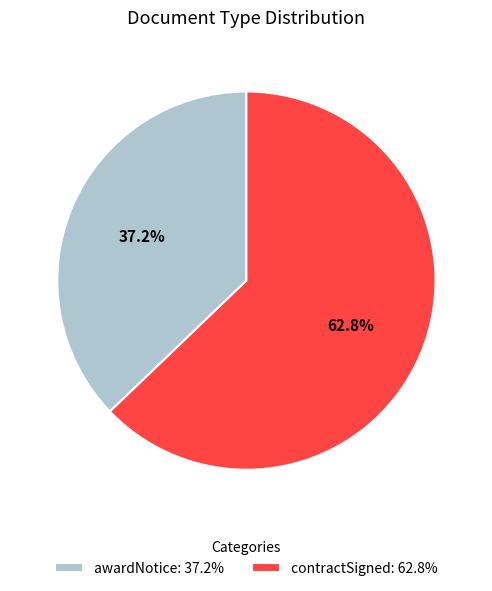

What percentage is NOT represented by contractSigned?

37.2%